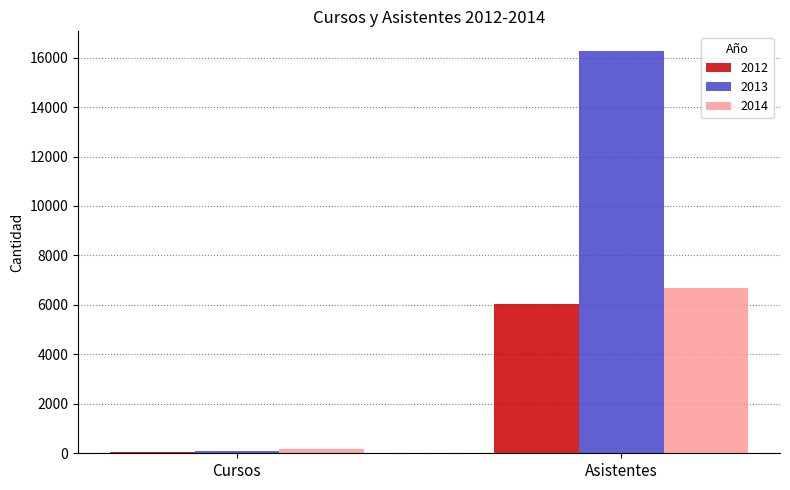

Reading left to right, what are all the values shown in this chart?

2012: Cursos=51	Asistentes=6036
2013: Cursos=79	Asistentes=16251
2014: Cursos=159	Asistentes=6664